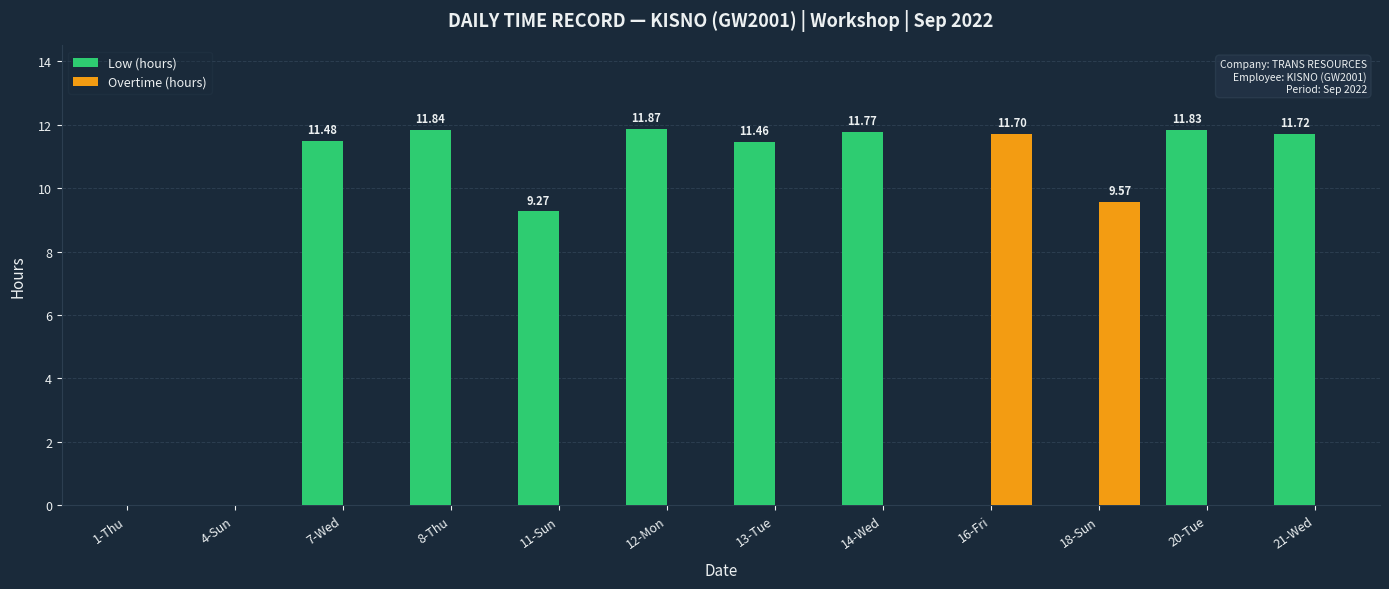

How many groups of bars are there?

12